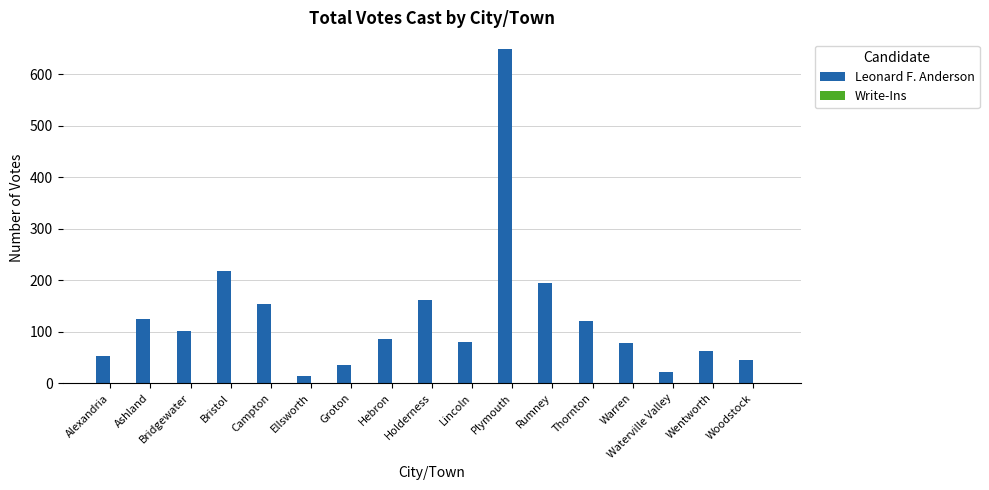

What value does the data have at Waterville Valley?

21